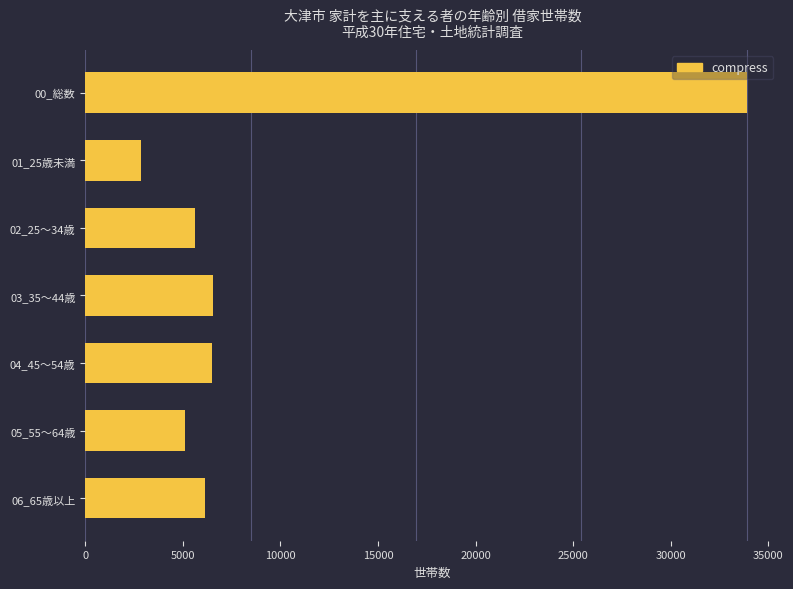

Is it true that the value at 02_25～34歳 is 1491?

False